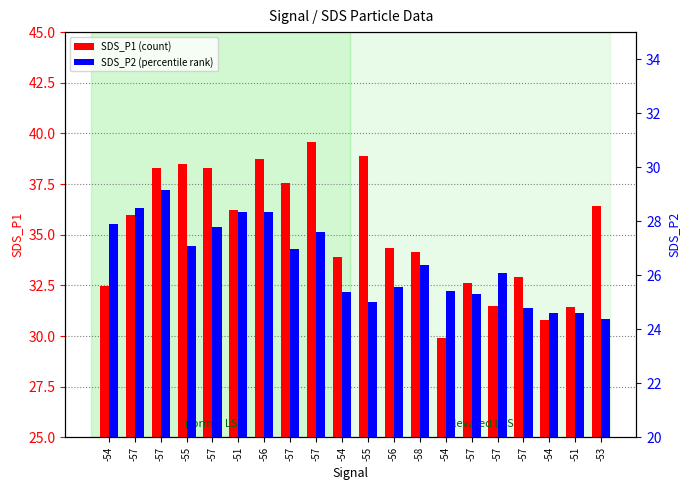

How many data points in SDS_P2 are less than 26?

9